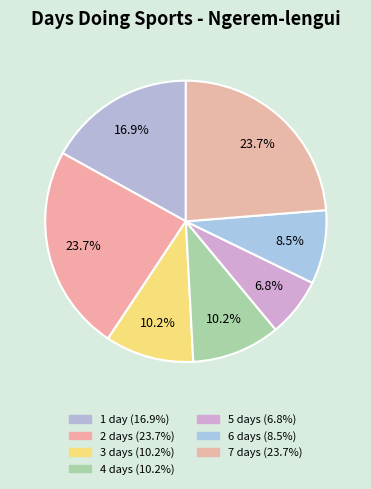

To the nearest percent, what portion does 2 days represent?

24%